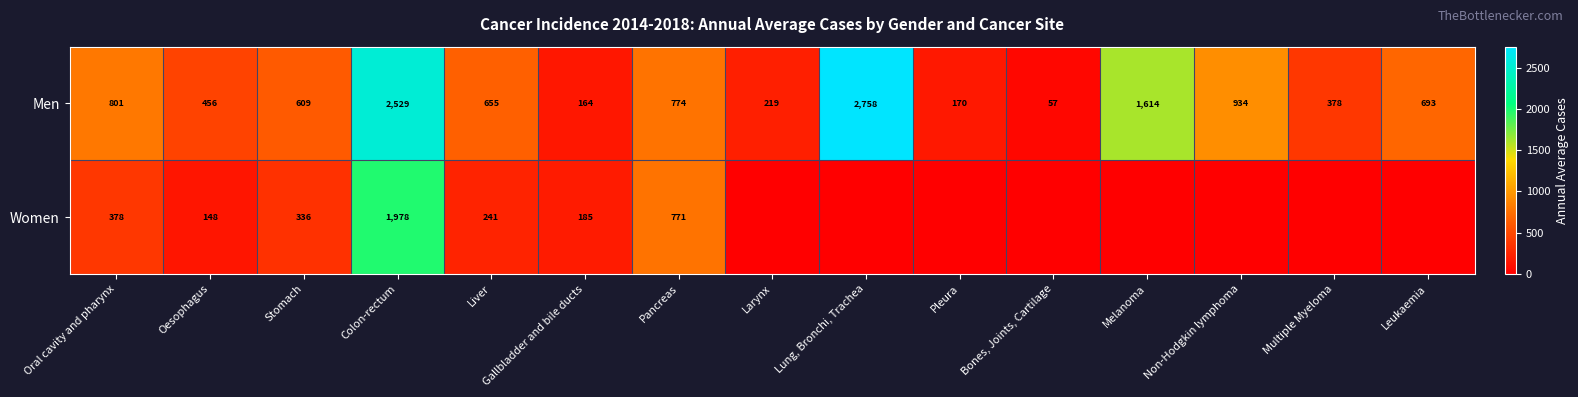

Where is Men nearest to the value 1407?

Melanoma